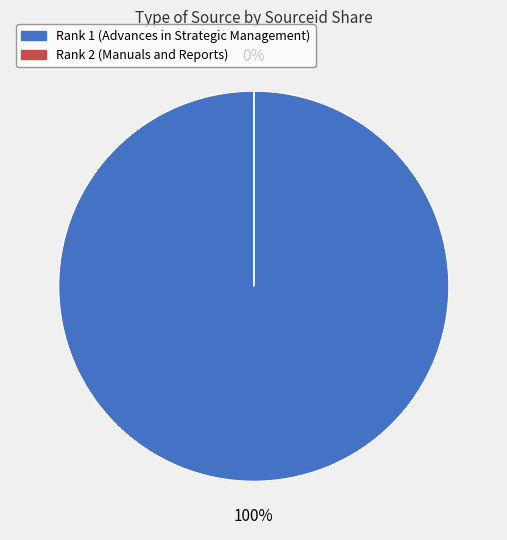

Rank the categories by value from lowest to highest.

2, 1